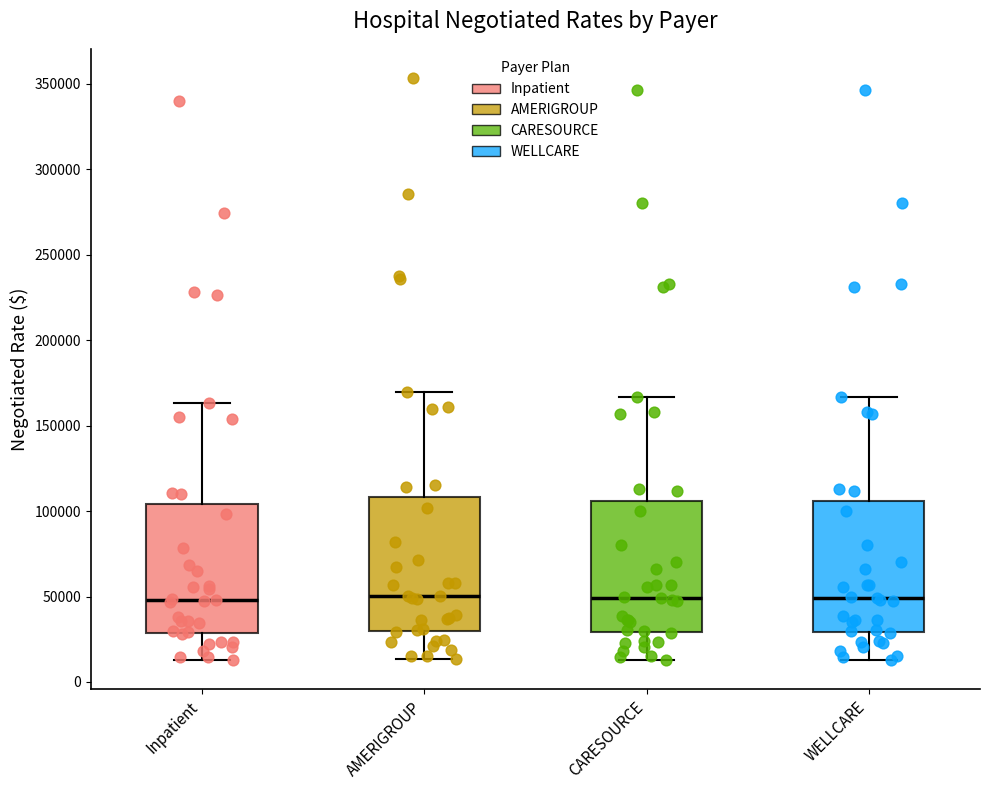

Reading left to right, transcribe this box plot: for each box, give where its median line is, the range the box spans, and where its two whiskers end, as read against the y-axis. The values are not printed on the chart, so give them approximately, as read against the axis.

Inpatient: median 50000, box 30000 to 105000, whiskers 15000 to 165000
AMERIGROUP: median 50000, box 30000 to 110000, whiskers 15000 to 170000
CARESOURCE: median 50000, box 30000 to 105000, whiskers 15000 to 165000
WELLCARE: median 50000, box 30000 to 105000, whiskers 15000 to 165000